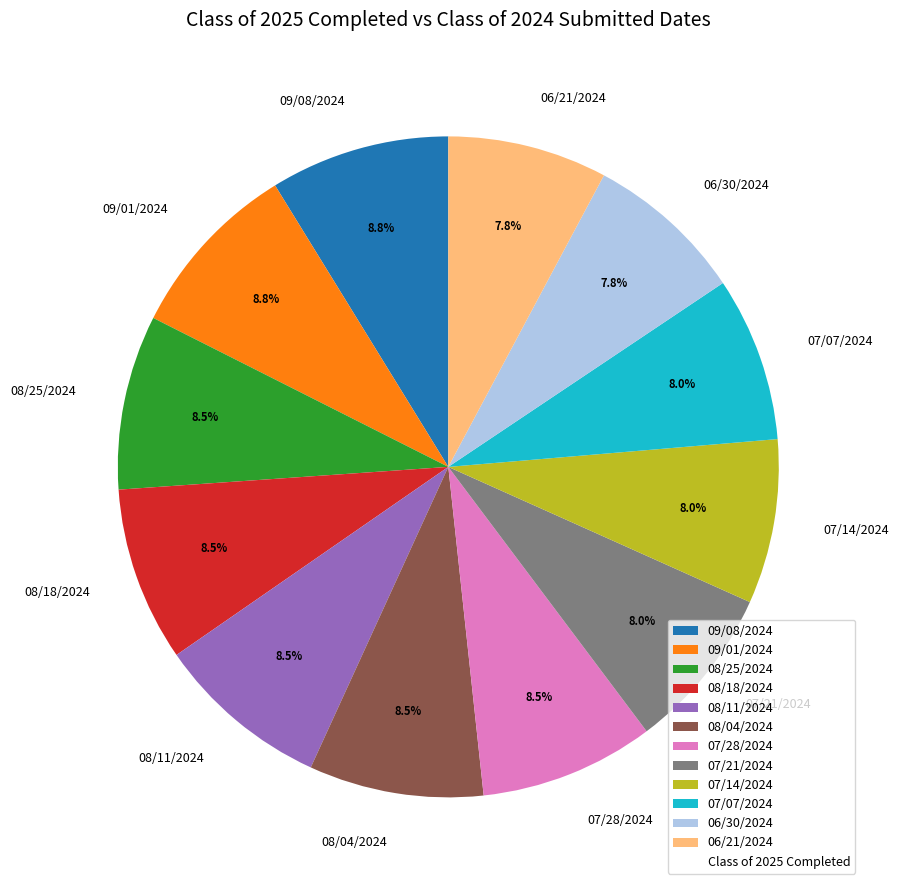

Does any single category account for the majority?

No